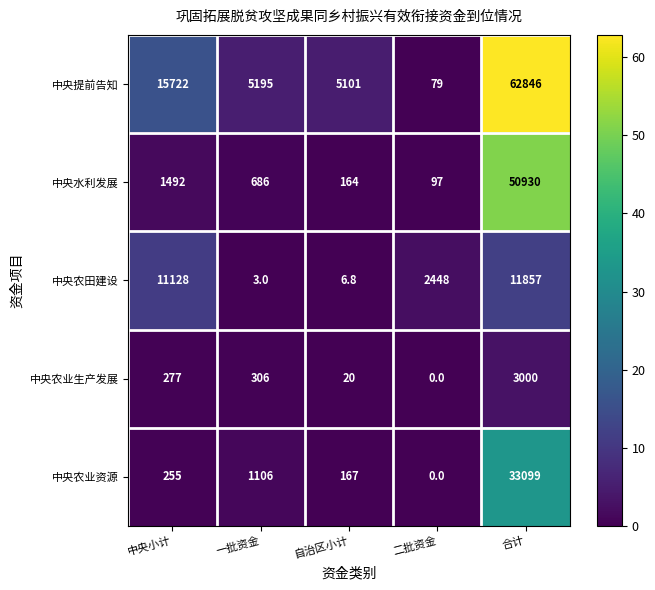

The 中央提前告知 series shows 35183.4 at 合计. True or false?

False